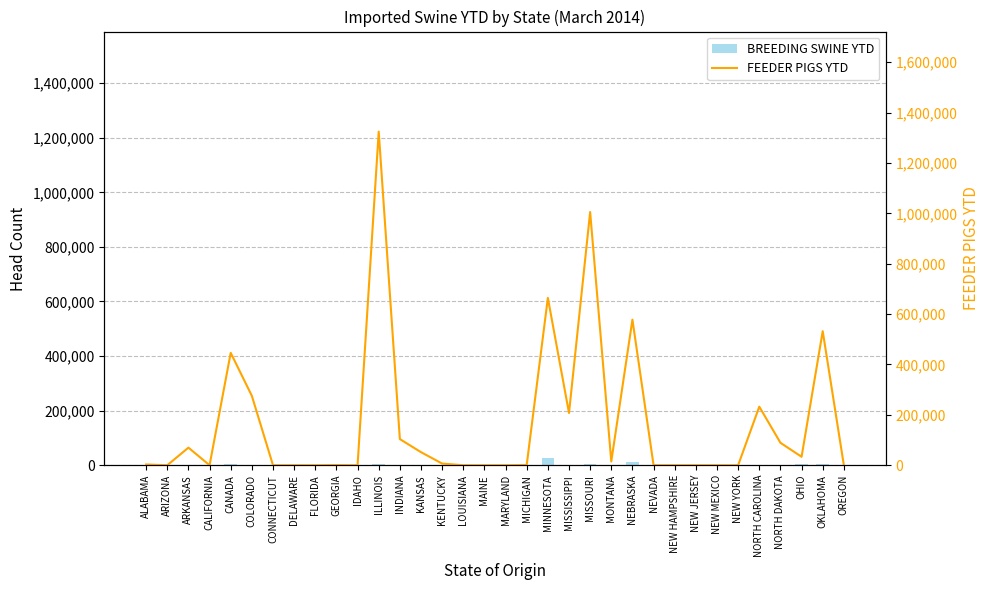

What is the difference between the maximum and minimum values in the BREEDING SWINE YTD series?

26049